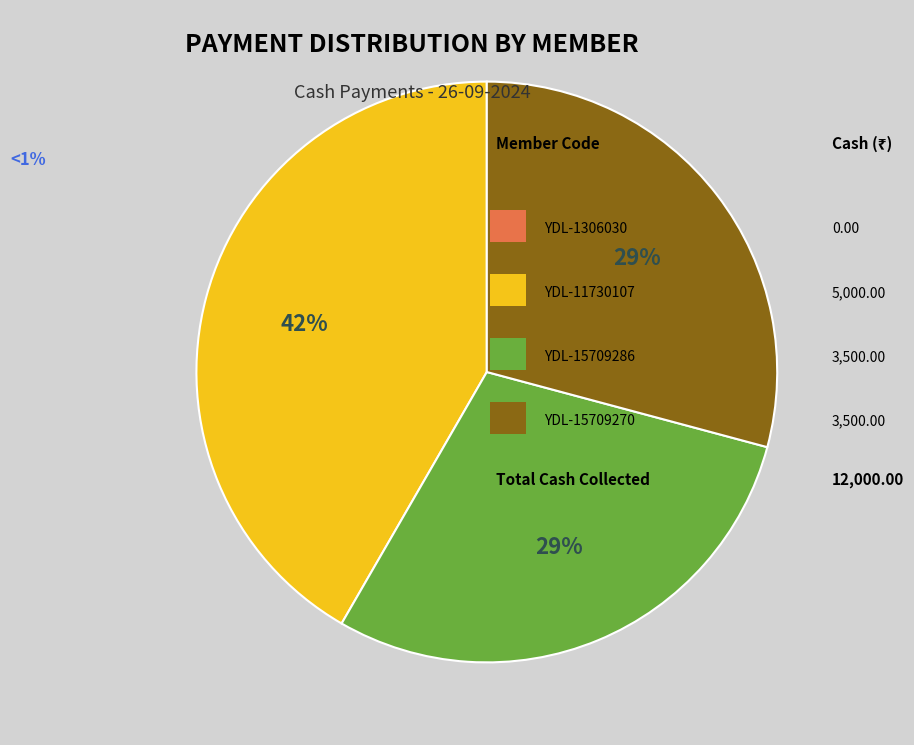

To the nearest percent, what is the average slice percentage?

33%